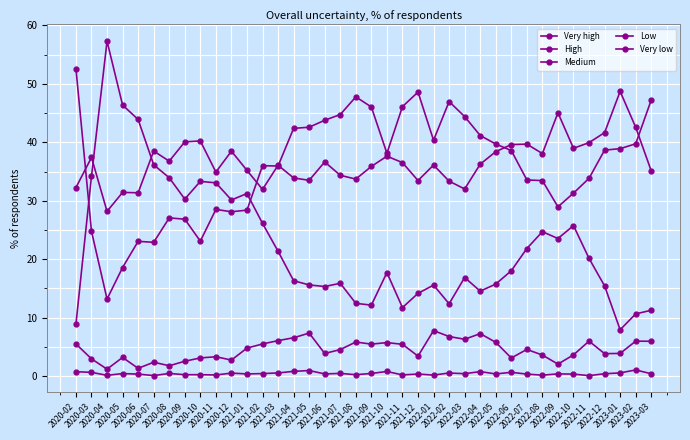

How many interior local peaks does the Very low series have?

12